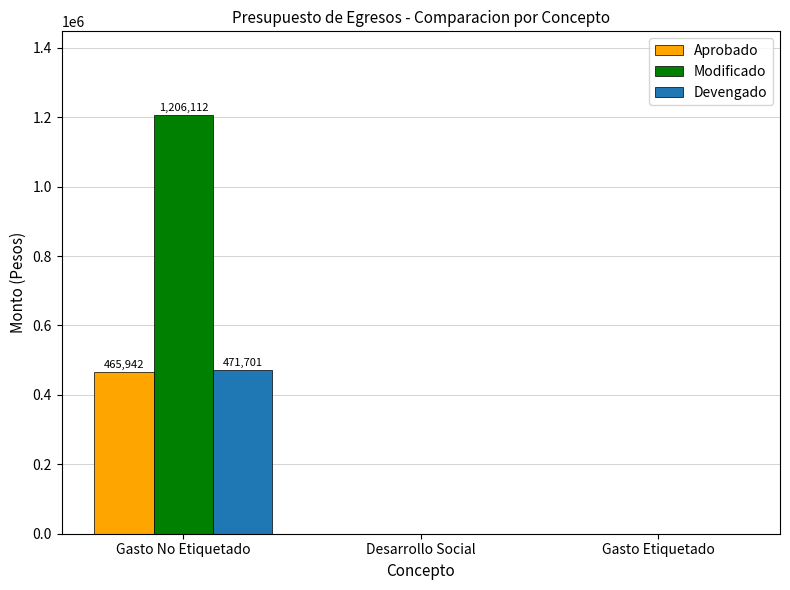

True or false: Aprobado has a value of 162581 at Gasto Etiquetado.

False